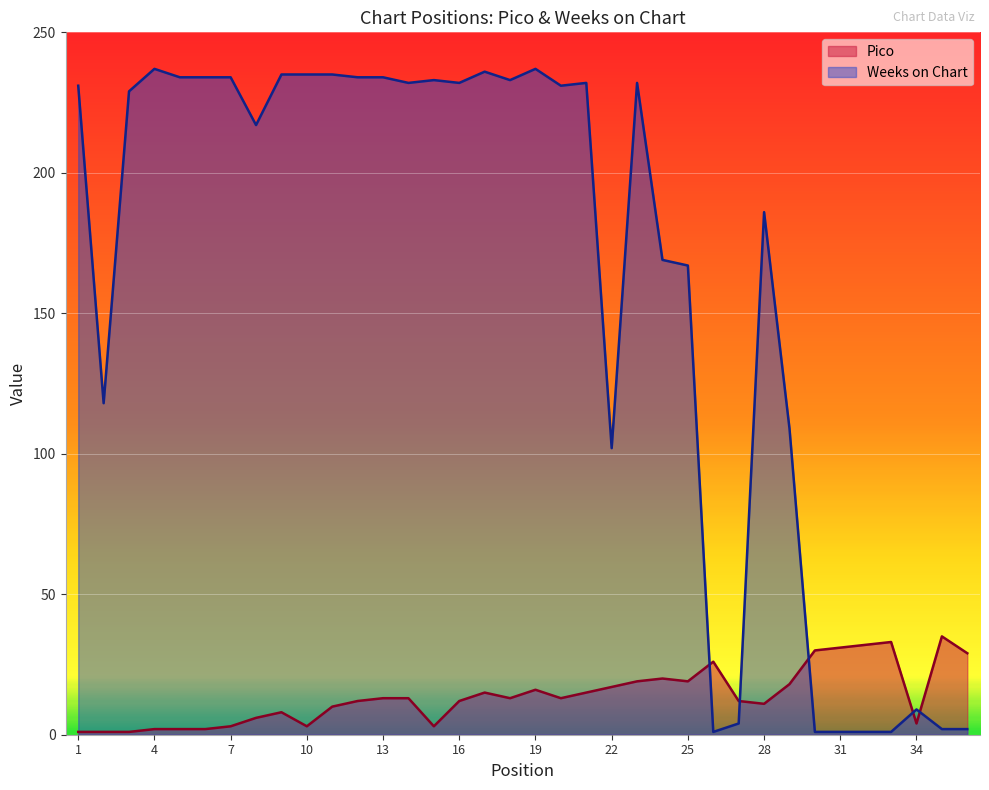

Which series ends up on top after the final intersection of Weeks on Chart and Pico?

Pico